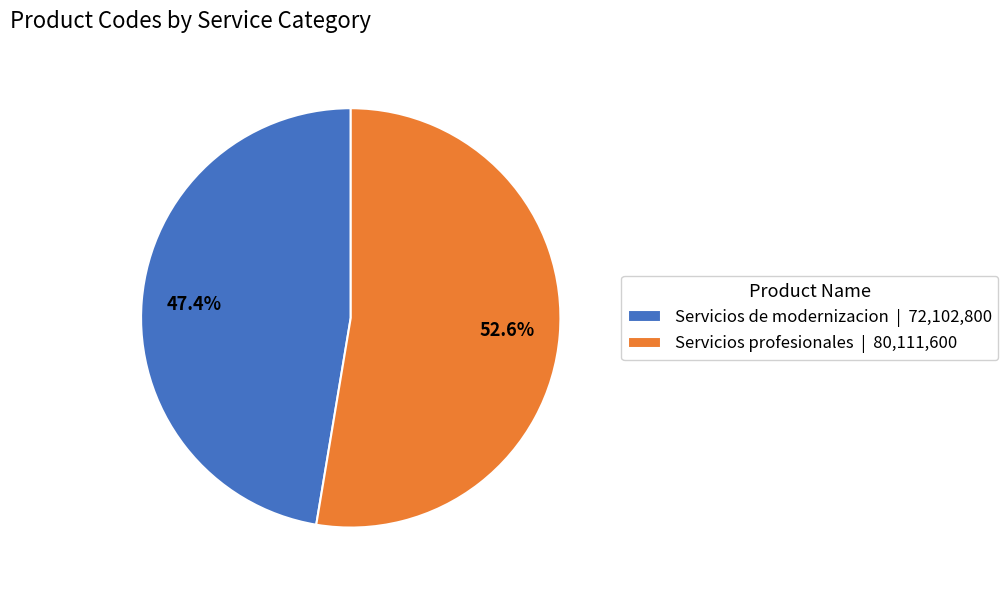

Which slice is the smallest?

Servicios de modernizacion